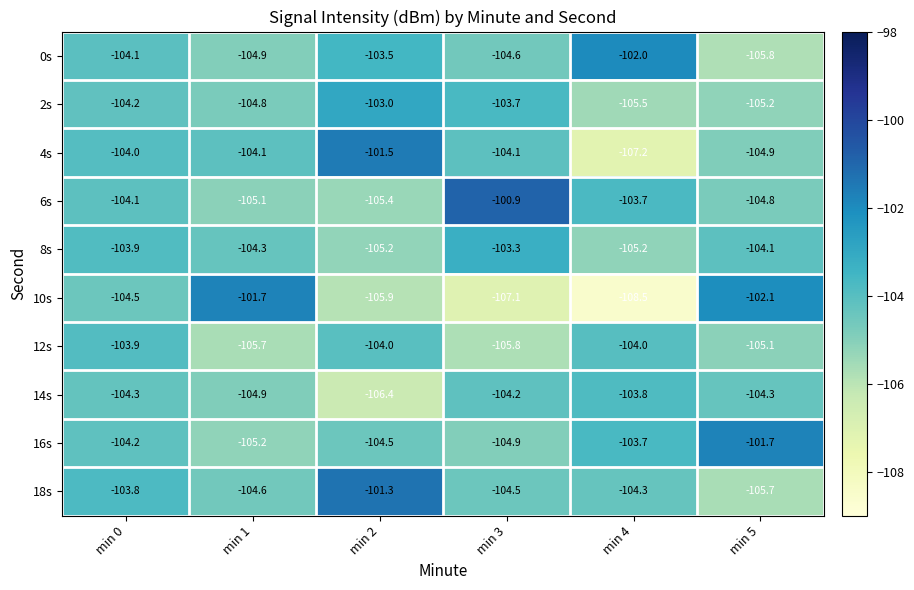

What is the difference between the maximum and minimum values in the 8s series?

1.9